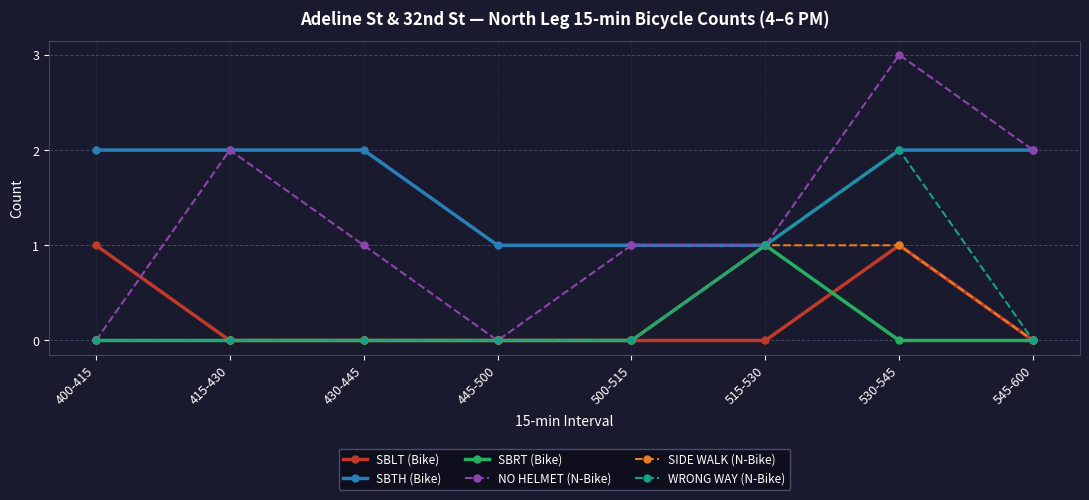

At which category is the sum across all series the highest?

530-545